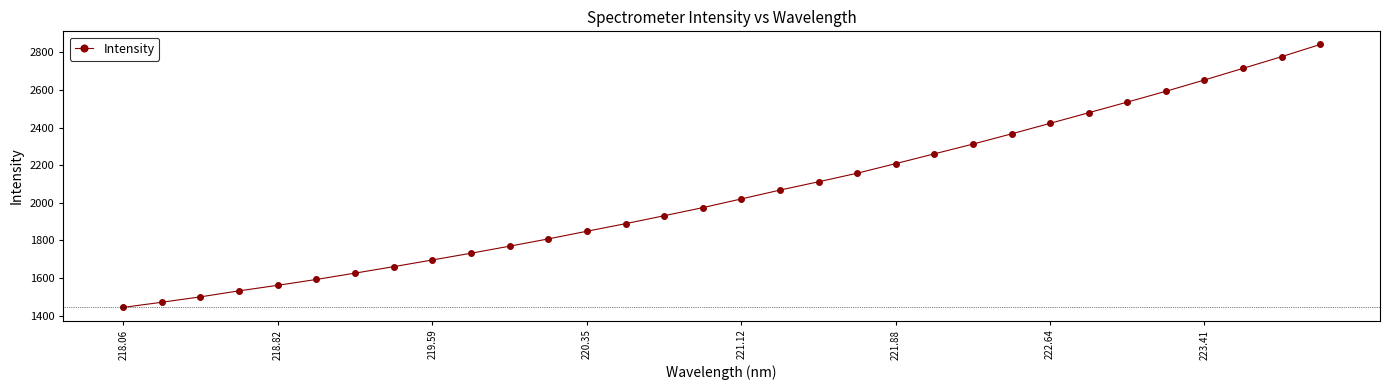

Reading left to right, extract all data points from this chart.

1443.8	1471.2	1499.9	1531.9	1561.3	1592.5	1626.1	1660.6	1696.1	1731.9	1769.4	1808.1	1848.8	1889.1	1931.4	1974.5	2020.8	2067.7	2112.1	2157.5	2208.6	2260.7	2312.5	2366.9	2422.9	2479.3	2535.9	2593.3	2653.5	2715.3	2777.4	2842.3